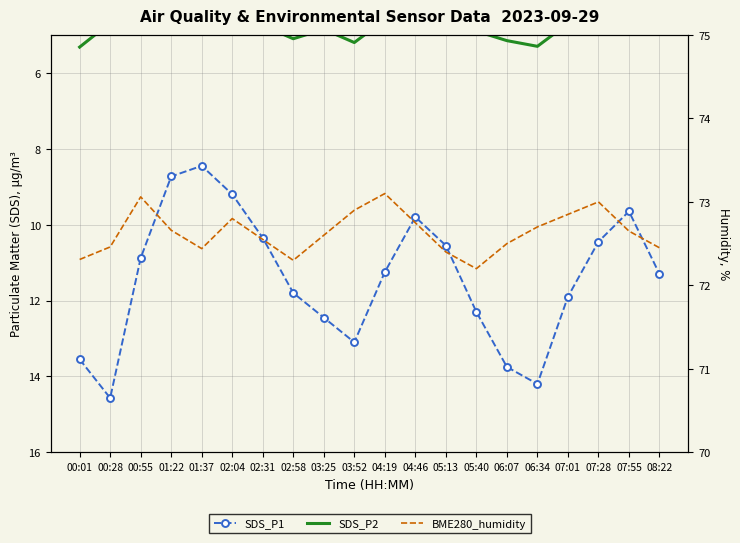

What is the maximum value for SDS_P2?

5.3